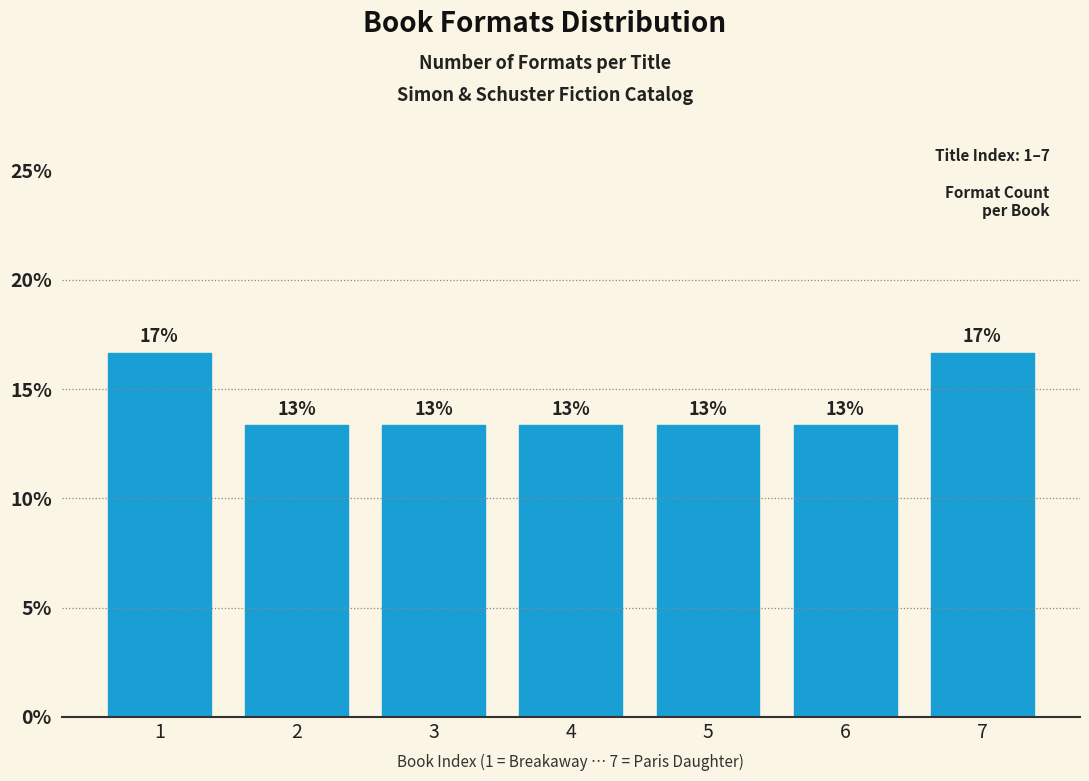

How many bars are there in total?

7